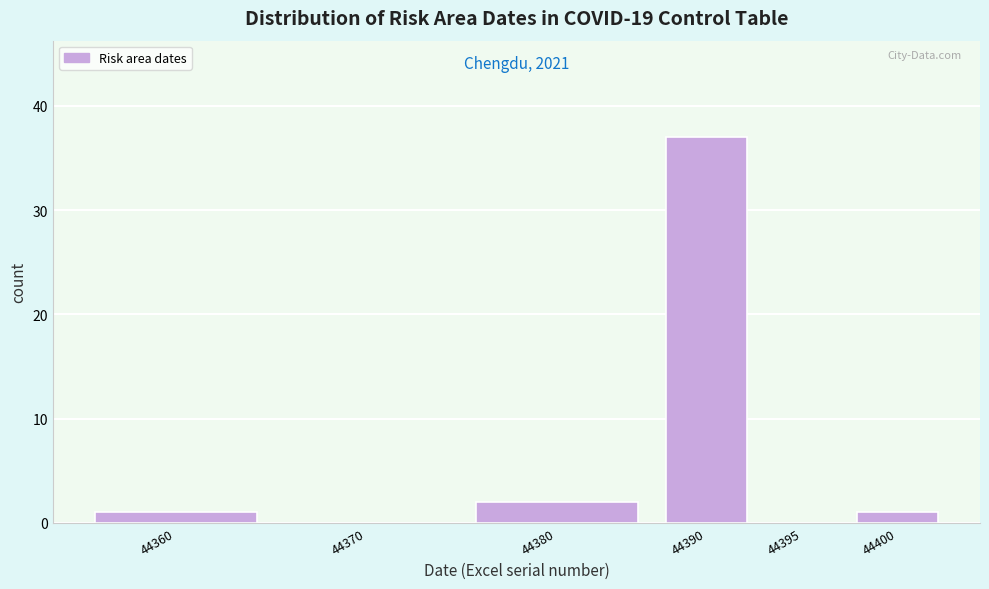

Reading left to right, what are all the values shown in this chart?

44360=1	44370=0	44380=2	44390=37	44395=0	44400=1